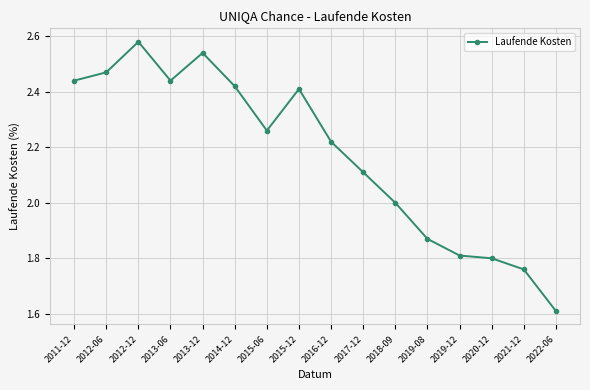

True or false: the data shows 2.4 at 2013-06.

True